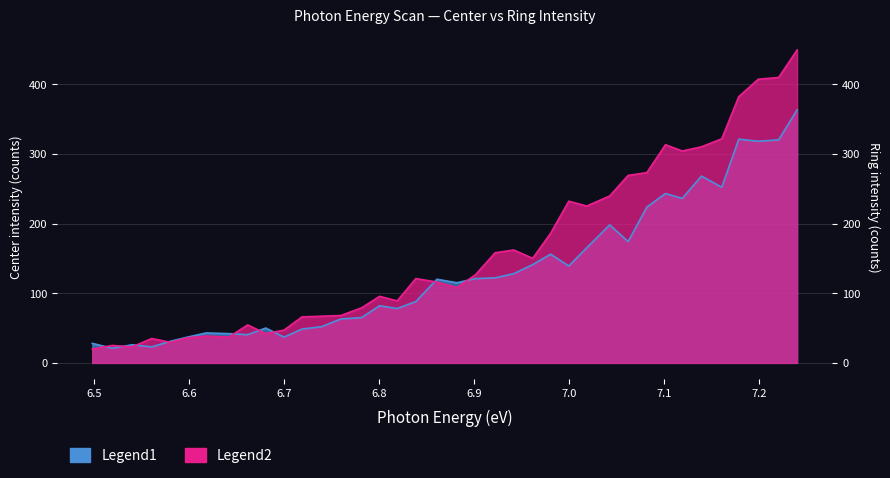

What is the lowest value of the ring series?

20.0